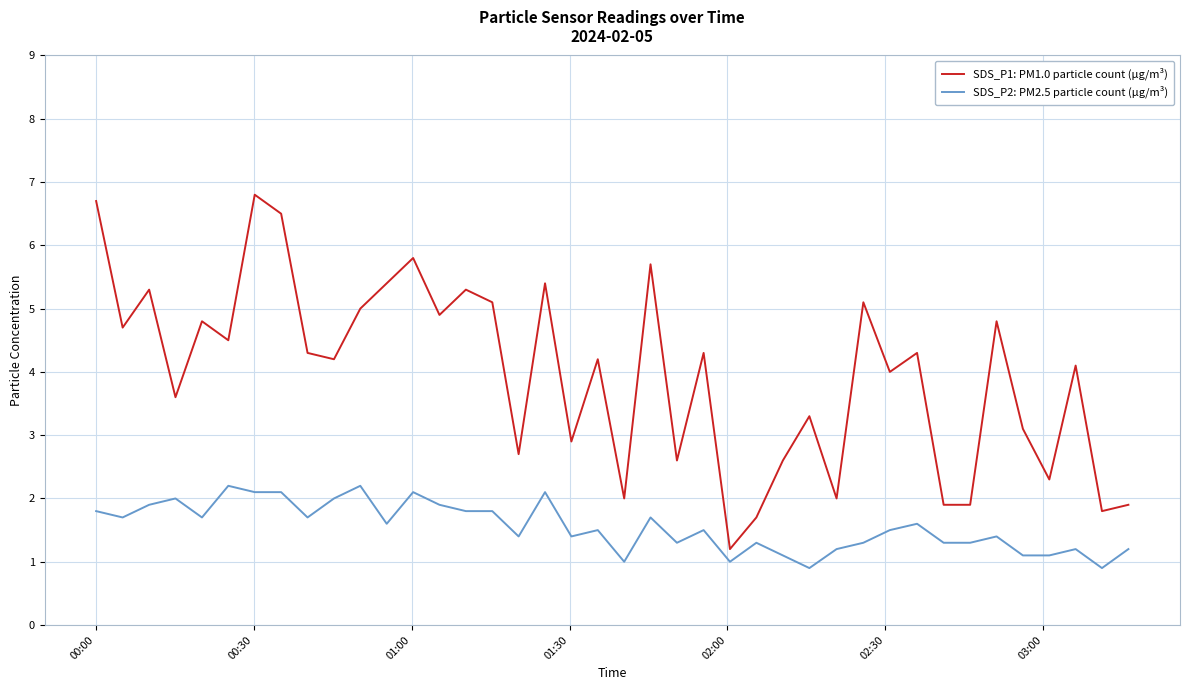

True or false: SDS_P1: PM1.0 particle count (µg/m³) and SDS_P2: PM2.5 particle count (µg/m³) cross at least once.

False